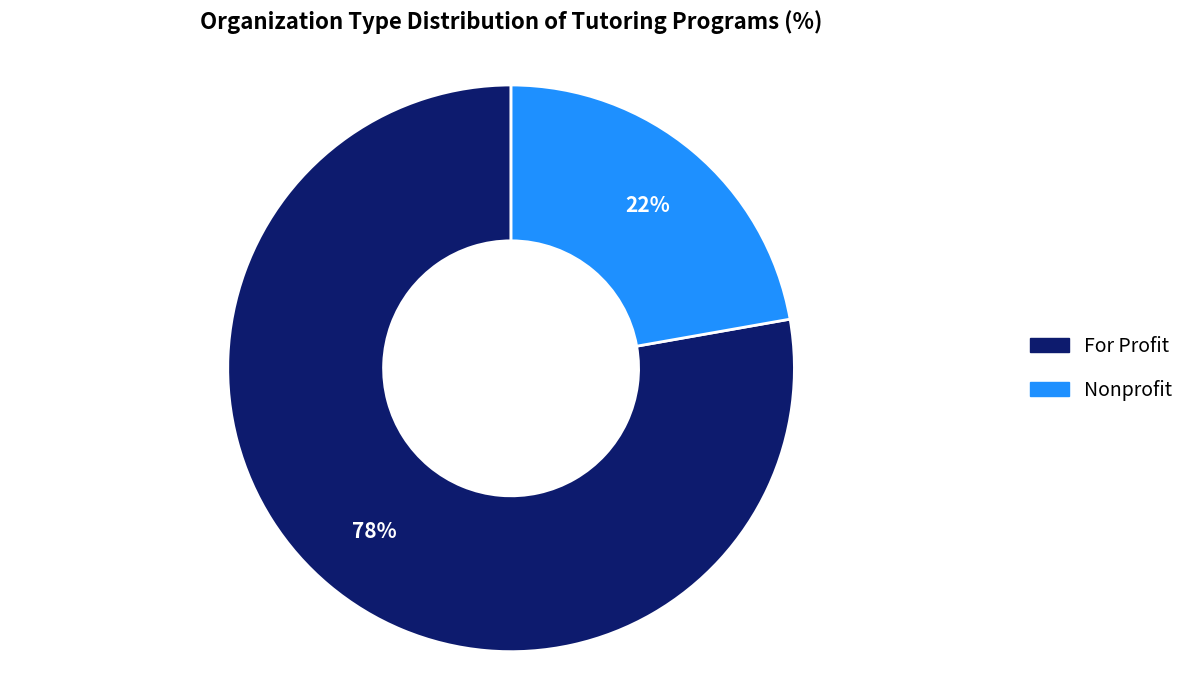

To the nearest percent, what is the average slice percentage?

50%